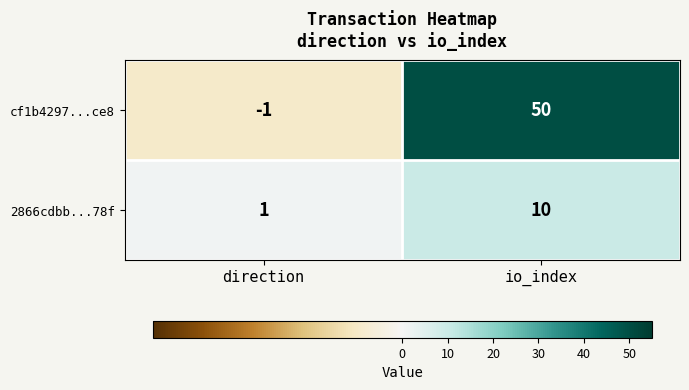

At which category is the sum across all series the highest?

io_index